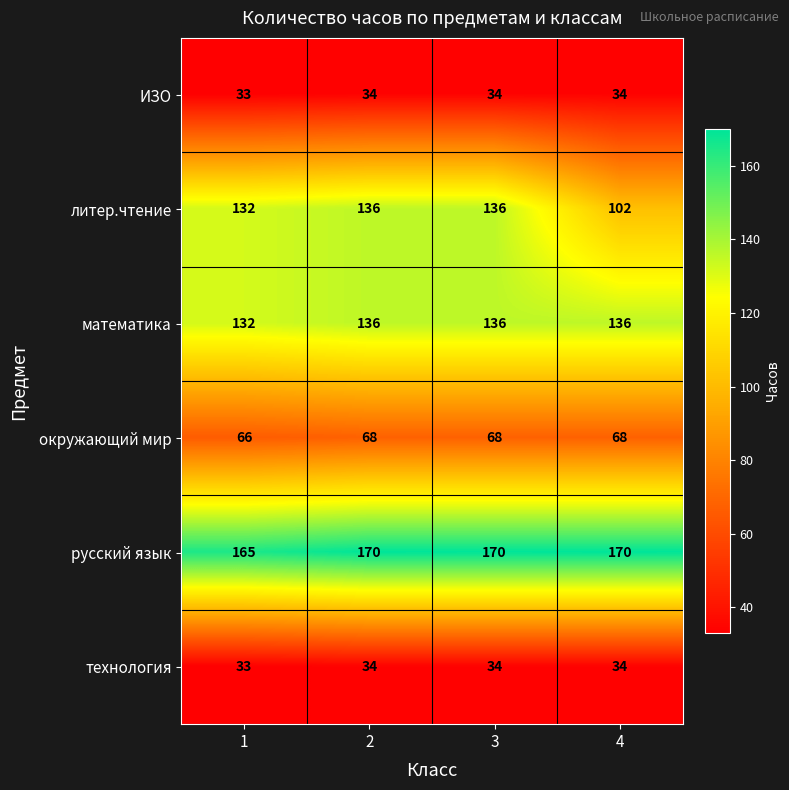

The value of литер.чтение at 4 is 102. True or false?

True